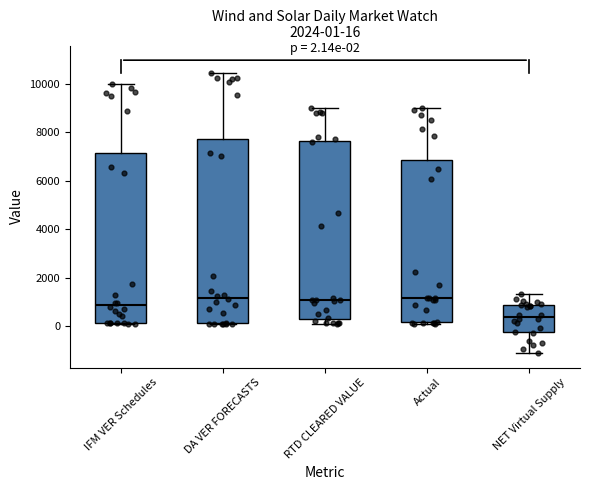

Which box is the tallest, from its lower edge to its upper edge?

DA VER FORECASTS